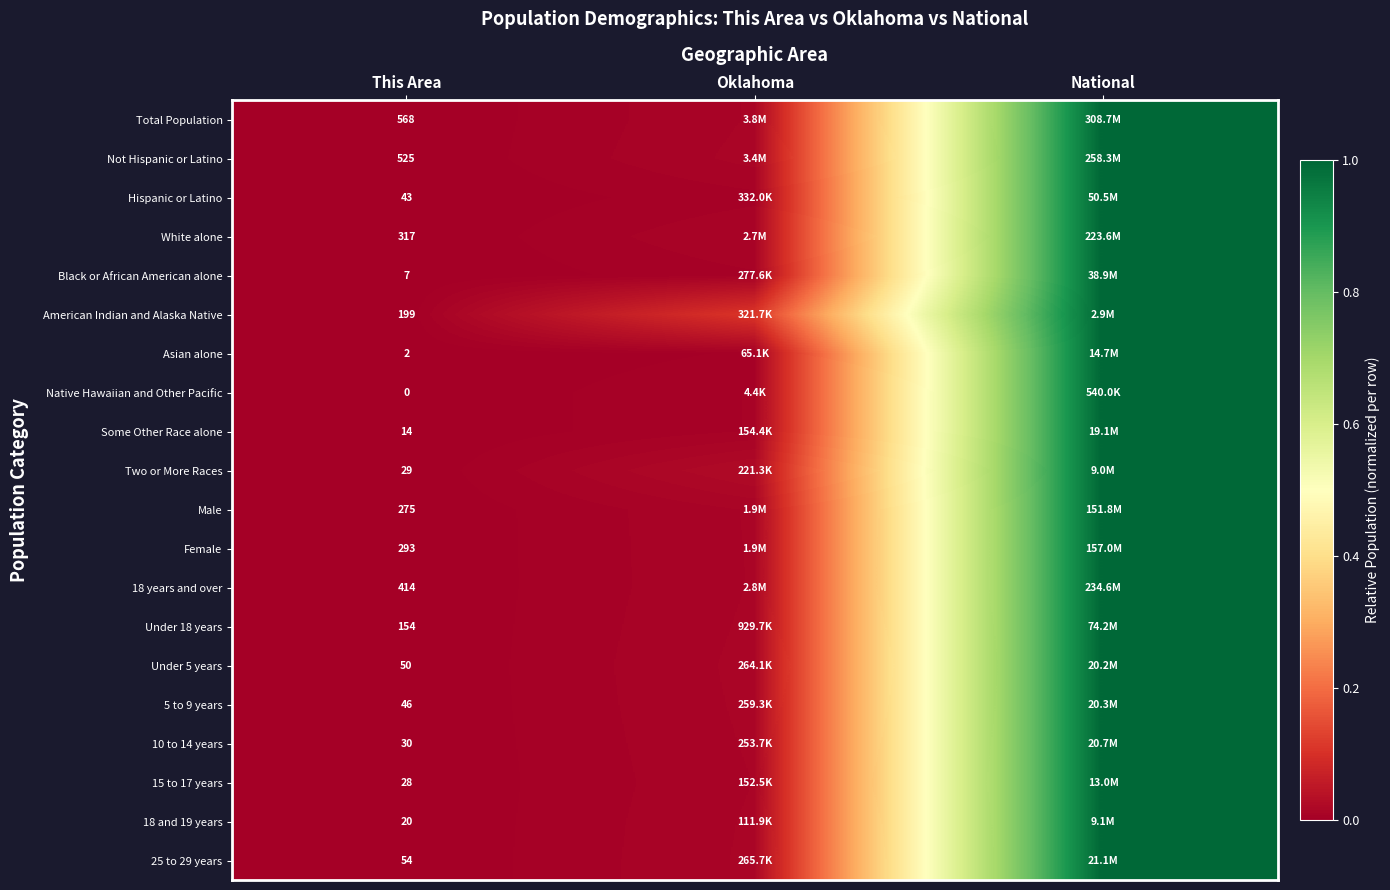

List the labels in order of Under 18 years value, largest first.

National, Oklahoma, This Area